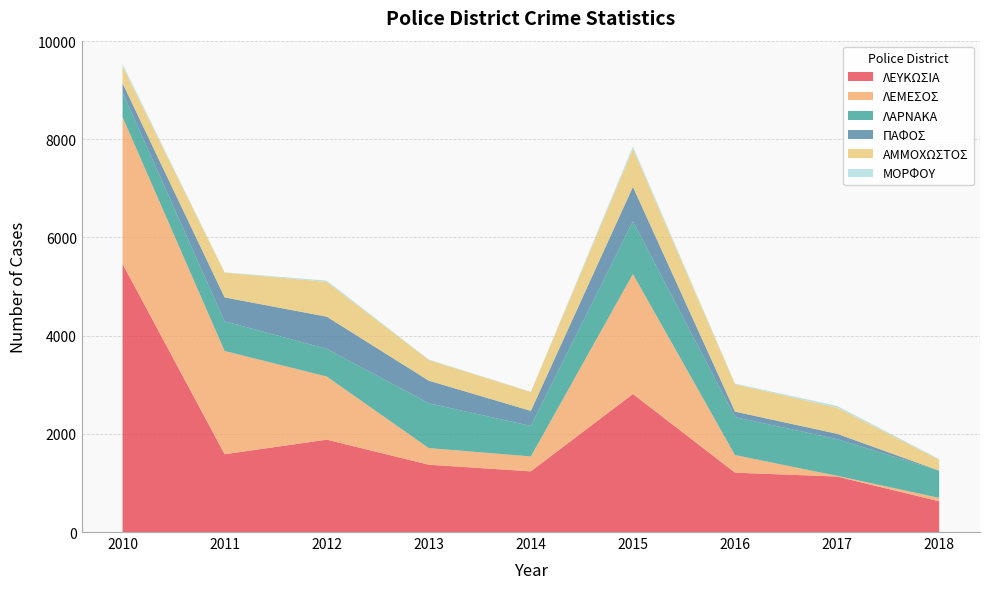

Reading left to right, extract all data points from this chart.

ΛΕΥΚΩΣΙΑ: 5461	1585	1881	1371	1236	2811	1209	1130	626
ΛΕΜΕΣΟΣ: 2993	2103	1287	339	304	2444	359	15	70
ΛΑΡΝΑΚΑ: 498	604	563	913	621	1074	773	747	553
ΠΑΦΟΣ: 189	487	656	460	307	702	112	109	2
ΑΜΜΟΧΩΣΤΟΣ: 348	504	708	420	384	770	557	532	220
ΜΟΡΦΟΥ: 43	7	26	11	5	51	13	36	16